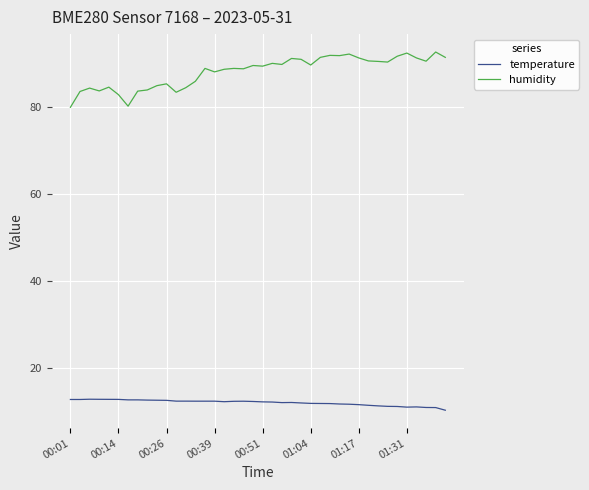

How many lines are shown in the chart?

2